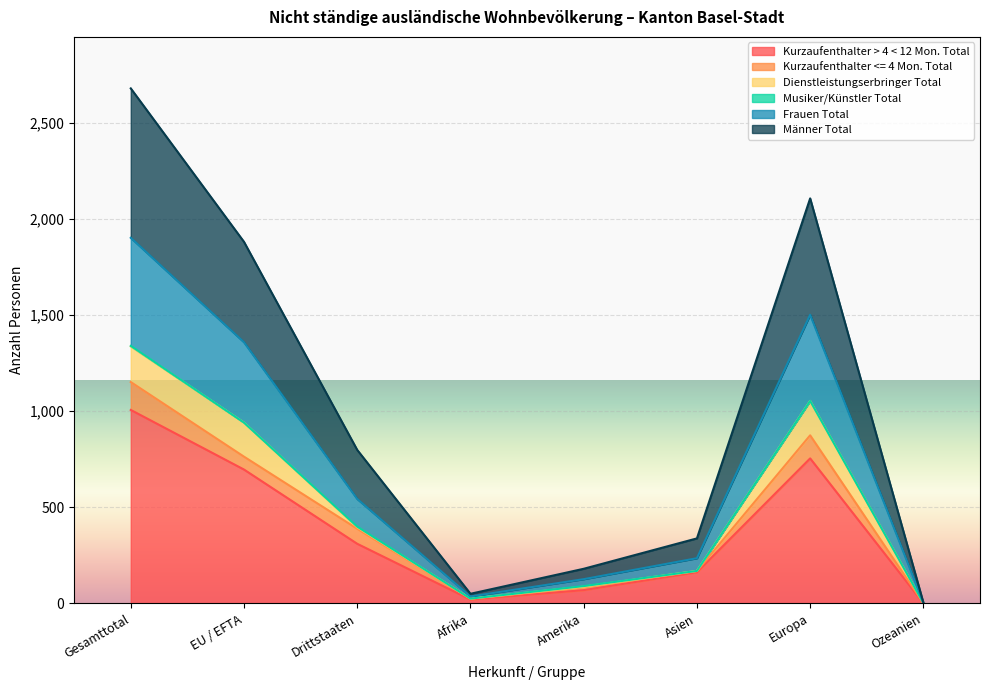

True or false: Kurzaufenthalter > 4 < 12 Mon. Total has a value of 69 at Amerika.

True